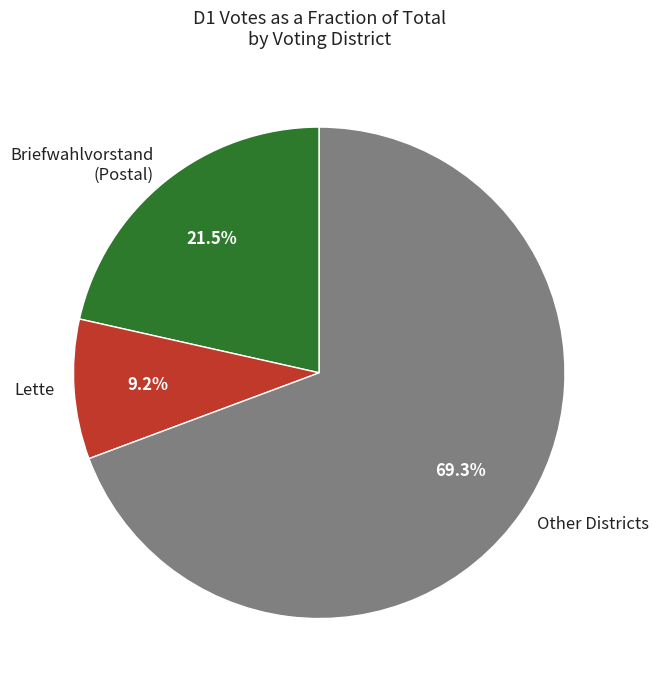

Which category has the biggest portion of the pie?

Other Districts